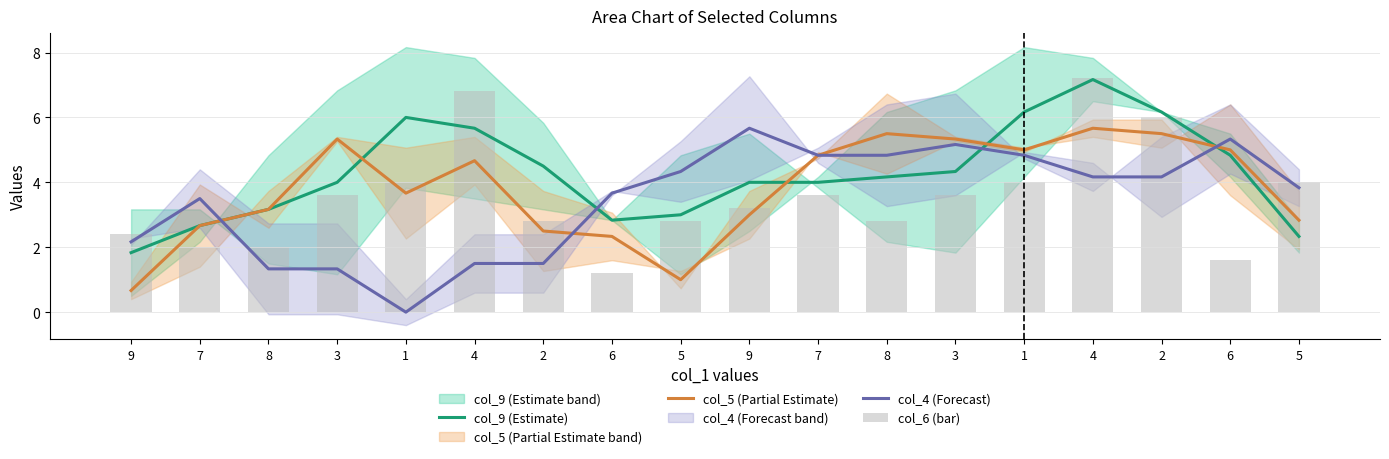

At 6, list the series in order from largest to smallest.

col_4 (Forecast), col_9 (Estimate), col_5 (Partial Estimate), col_6 (bar)